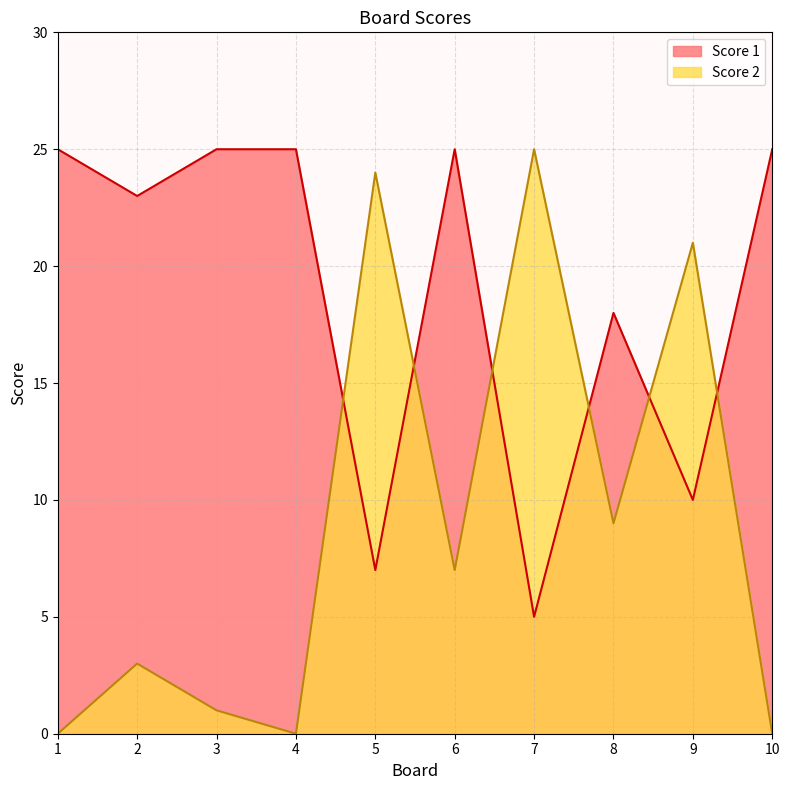

At 6, list the series in order from smallest to largest.

Score 2, Score 1